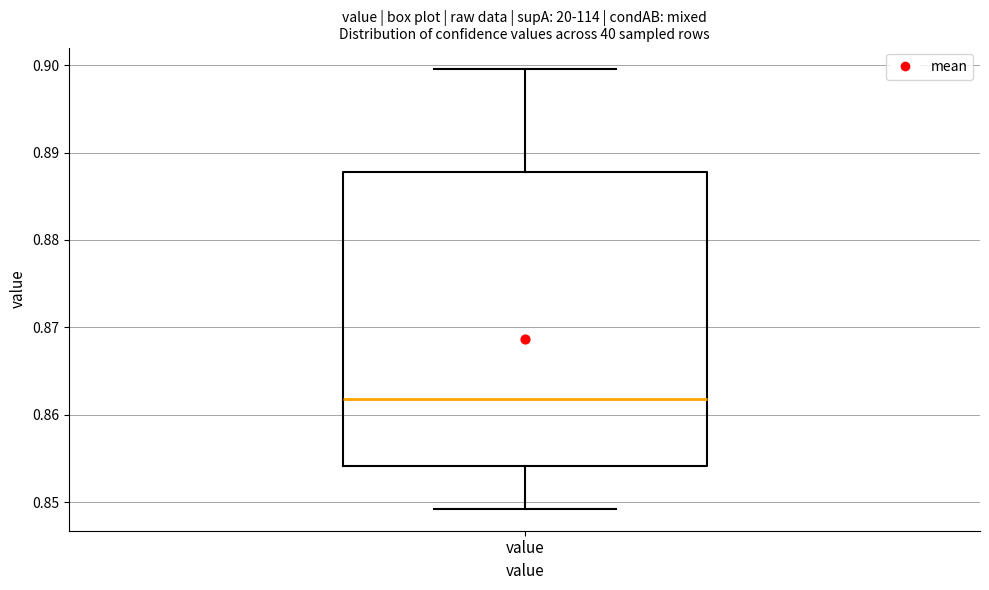

Read this box plot against the y-axis: the position of the median line, the range covered by the box, and the ends of both whiskers. The values are not printed on the chart, so give them approximately, as read against the axis.

median 0.862, box 0.854 to 0.888, whiskers 0.849 to 0.899